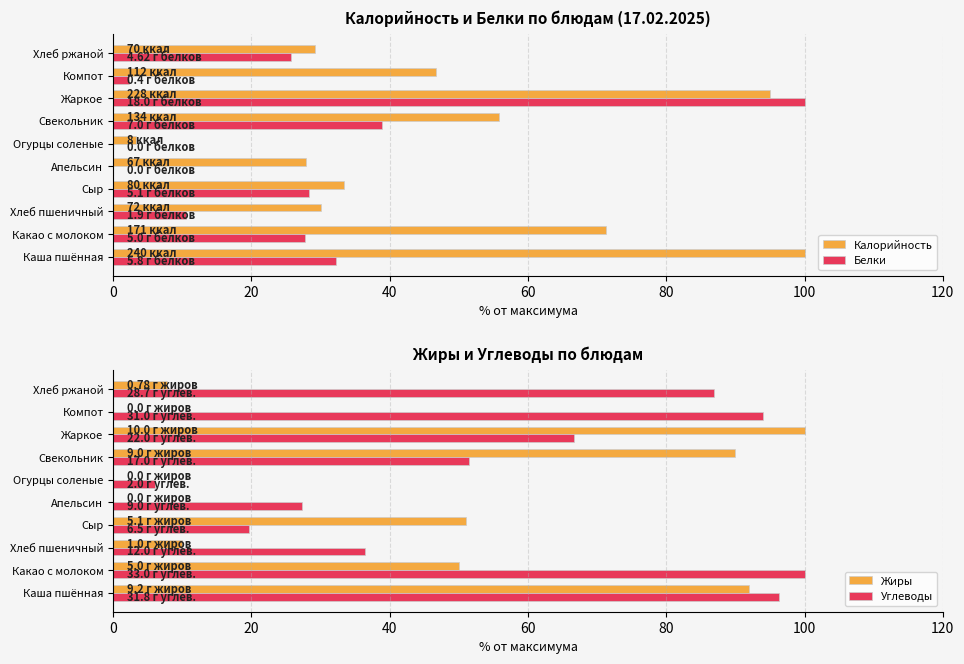

What is the label of the 7th bar from the right?

60